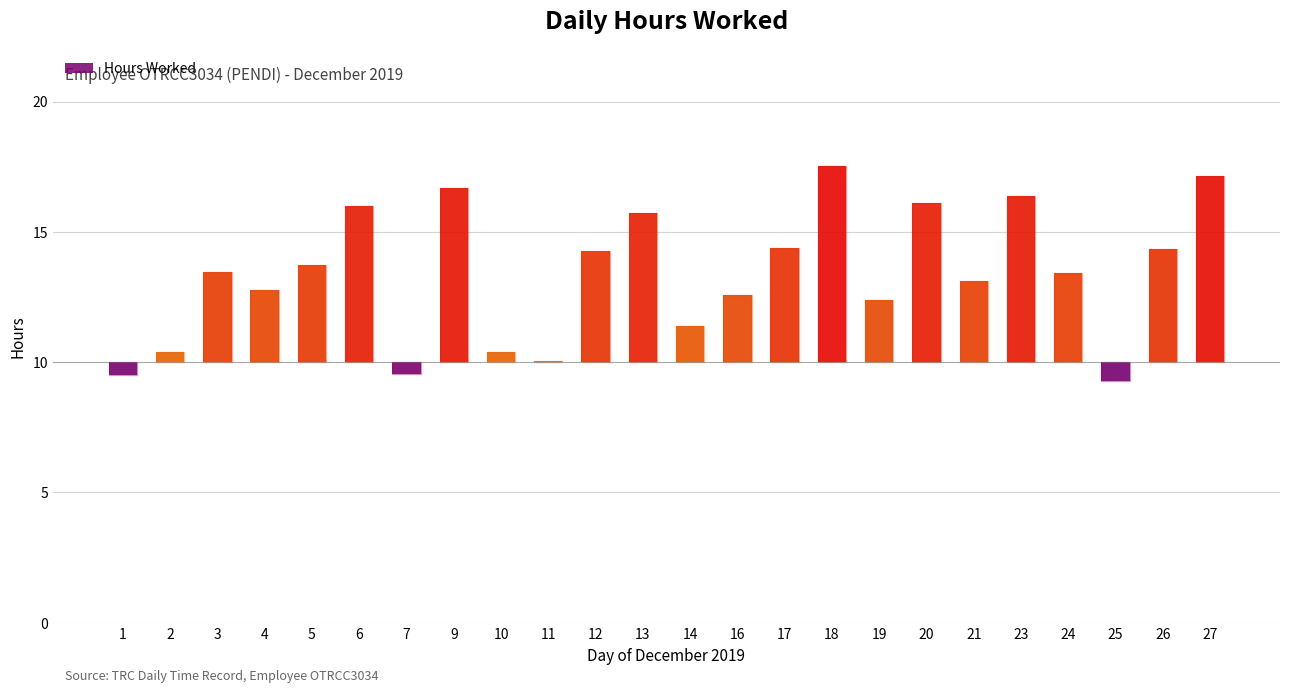

Read the value at 16.

12.6